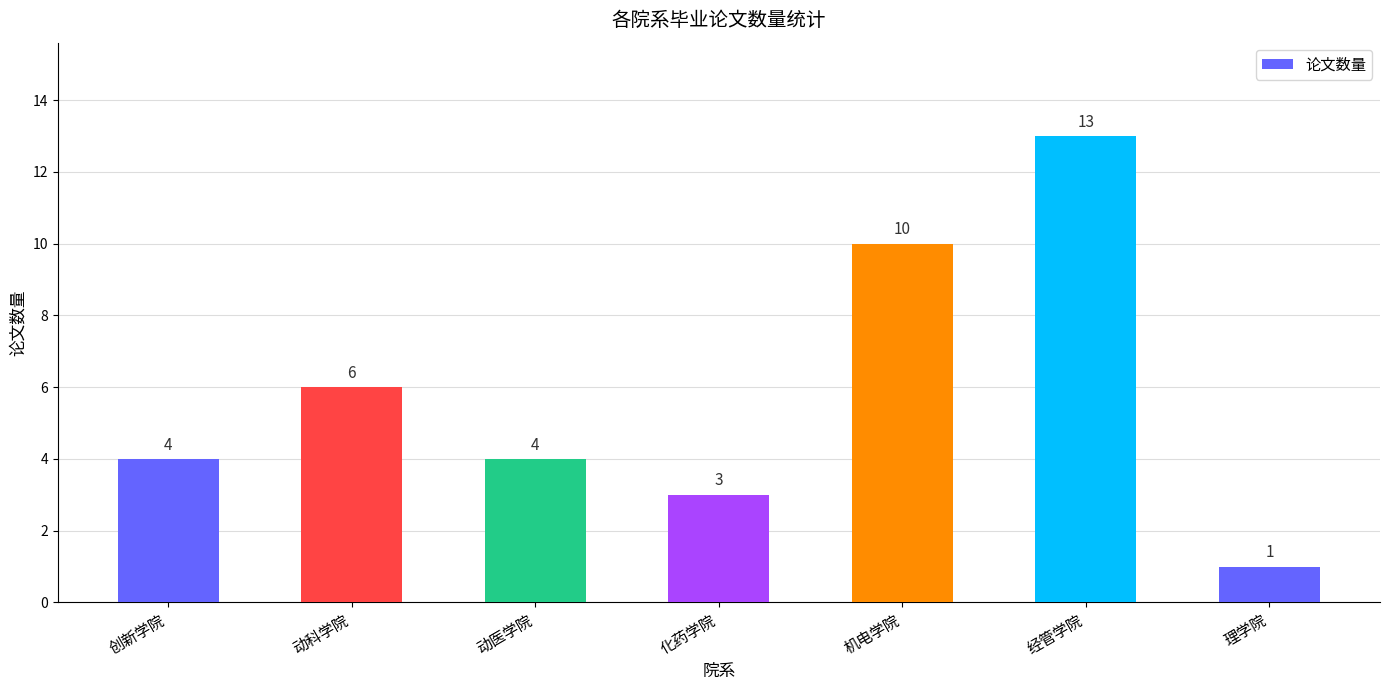

What is the average value?

6